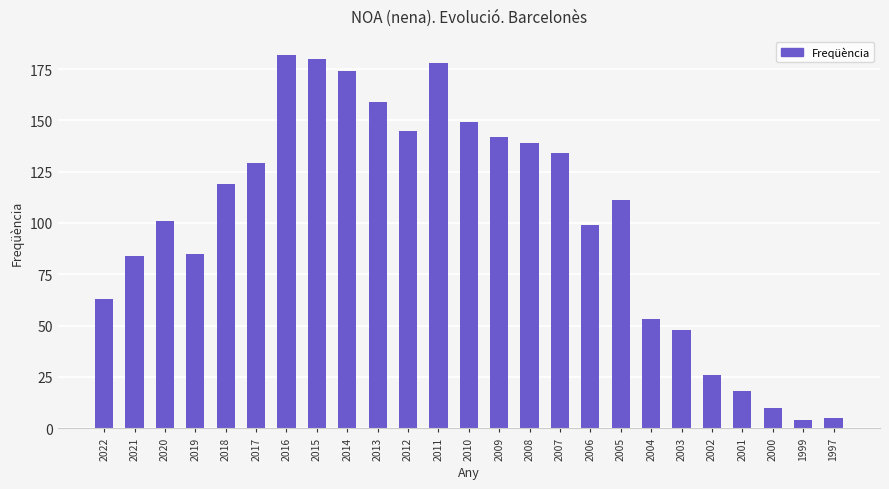

The chart shows a value of 48 at 2003. True or false?

True